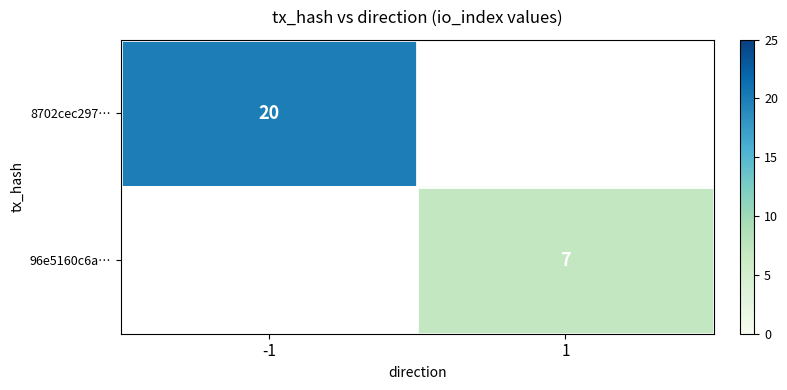

True or false: 8702cec297… has a value of 7.2 at -1.

False